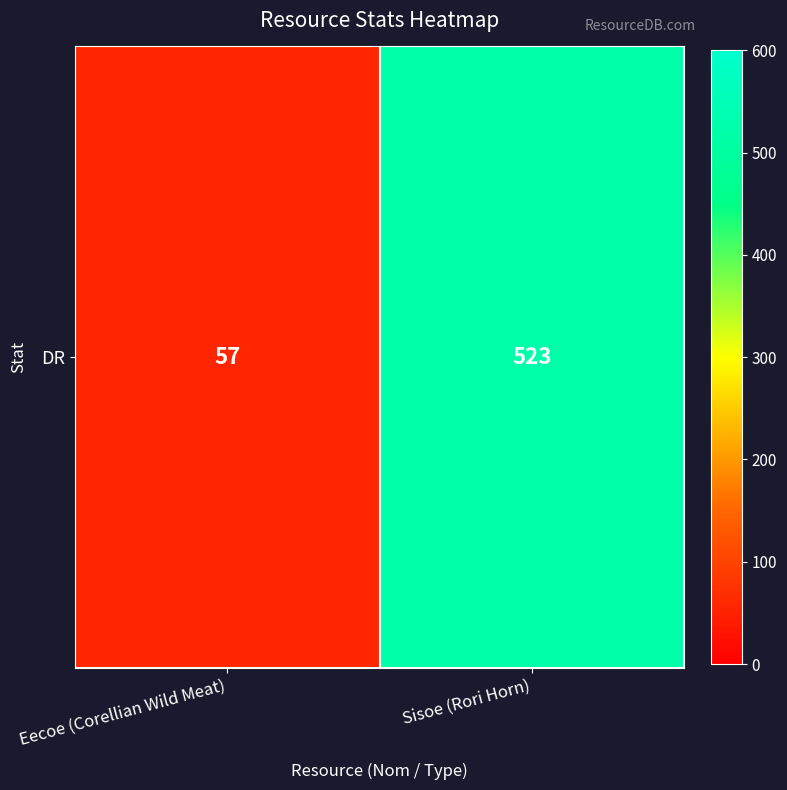

What is the change in value from Eecoe (Corellian Wild Meat) to Sisoe (Rori Horn)?

+466